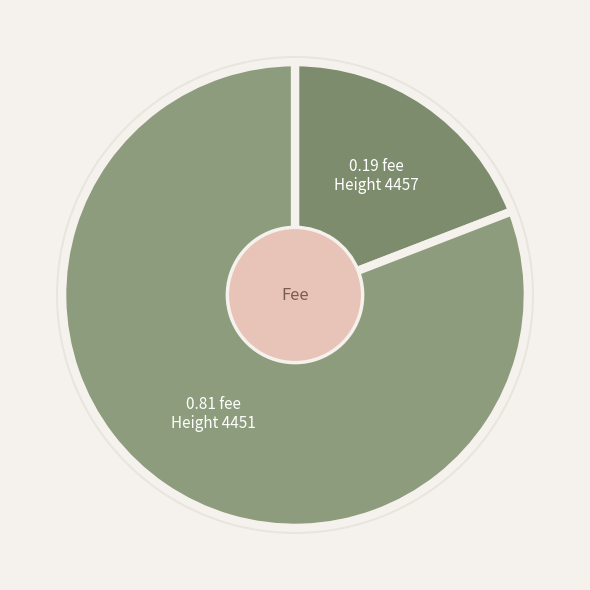

Which slice represents more than half of the pie?

Height 4451